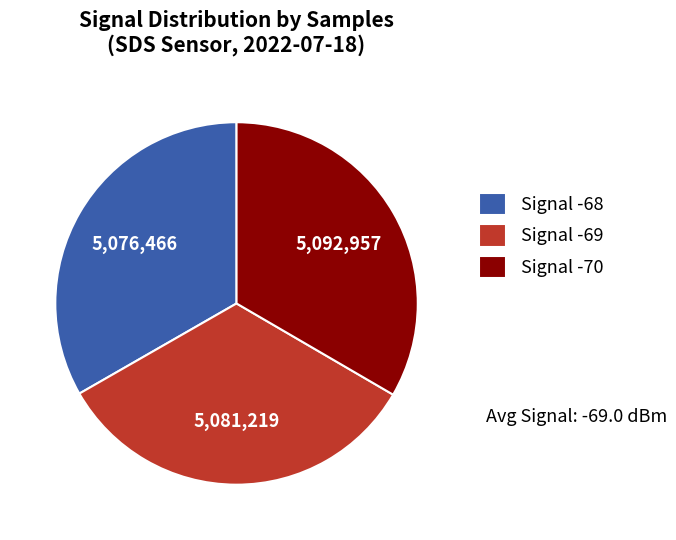

Does Signal -69 account for over 50% of the chart?

No